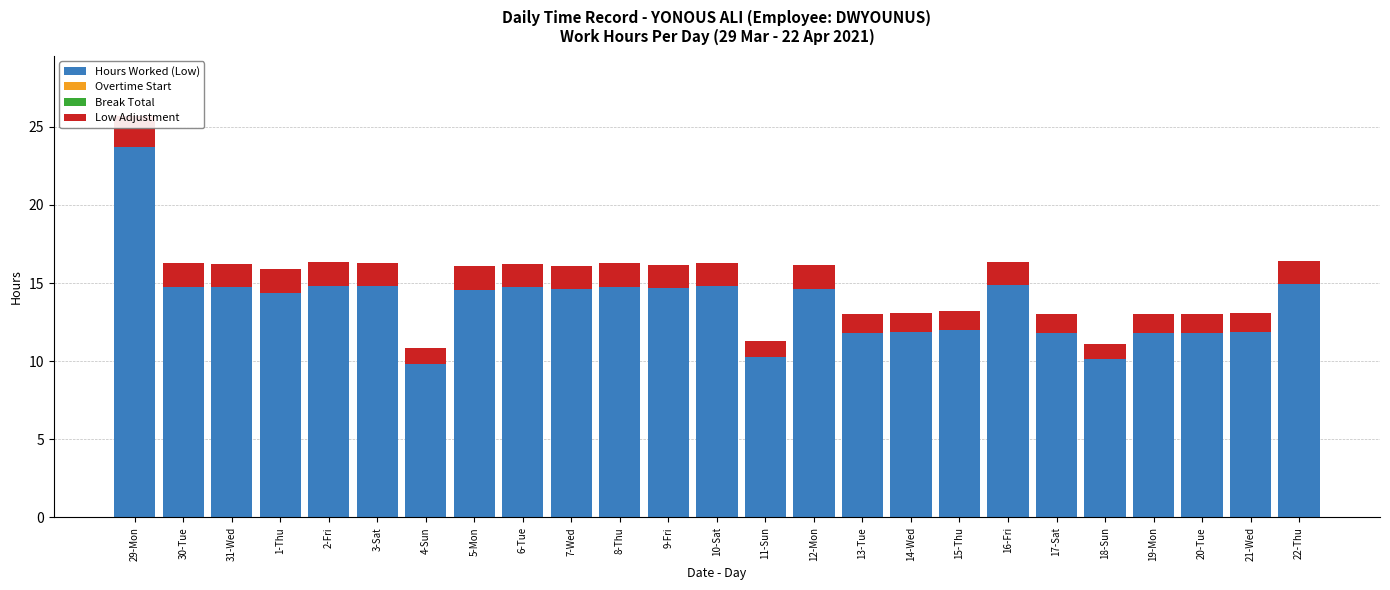

Reading right to left, what are all the values shown in this chart?

Hours Worked (Low): 14.9	11.9	11.8	11.8	10.1	11.8	14.9	12.0	11.9	11.8	14.7	10.3	14.8	14.7	14.8	14.6	14.8	14.6	9.8	14.8	14.8	14.4	14.8	14.8	23.7
Overtime Start: 0.0	0.0	0.0	0.0	0.0	0.0	0.0	0.0	0.0	0.0	0.0	0.0	0.0	0.0	0.0	0.0	0.0	0.0	0.0	0.0	0.0	0.0	0.0	0.0	0.0
Break Total: 0.0	0.0	0.0	0.0	0.0	0.0	0.0	0.0	0.0	0.0	0.0	0.0	0.0	0.0	0.0	0.0	0.0	0.0	0.0	0.0	0.0	0.0	0.0	0.0	0.0
Low Adjustment: 1.5	1.2	1.2	1.2	1.0	1.2	1.5	1.2	1.2	1.2	1.5	1.0	1.5	1.5	1.5	1.5	1.5	1.5	1.0	1.5	1.5	1.5	1.5	1.5	2.0